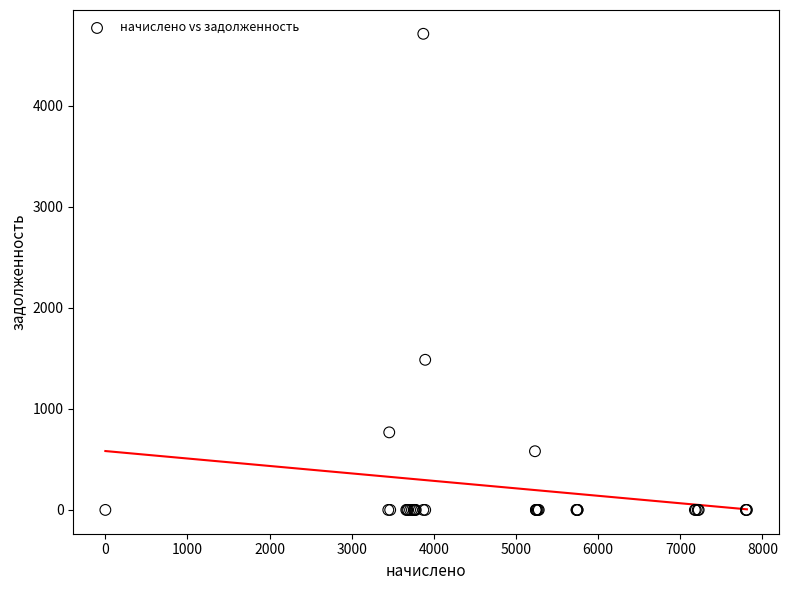

What Y value in the scatter plot is closest to 2357?

1486.6